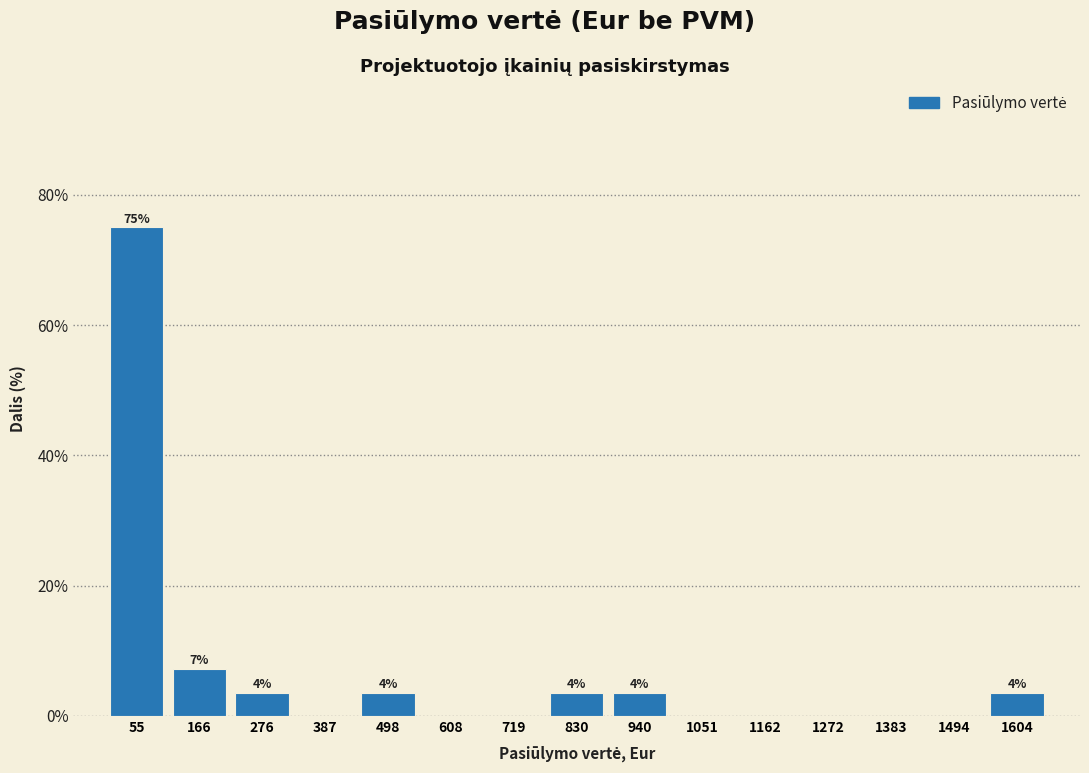

Over which range of the x-axis is the bar tallest?

0 to 120